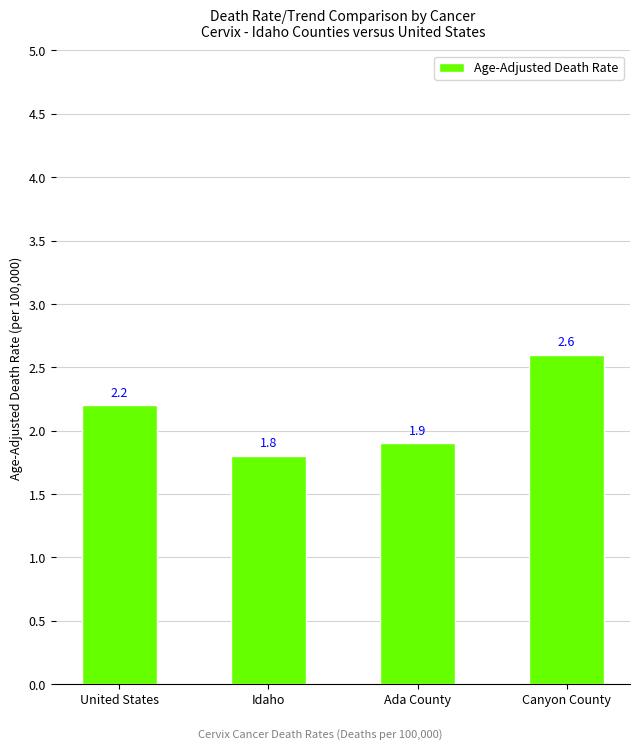

True or false: the data shows 4.5 at Canyon County.

False